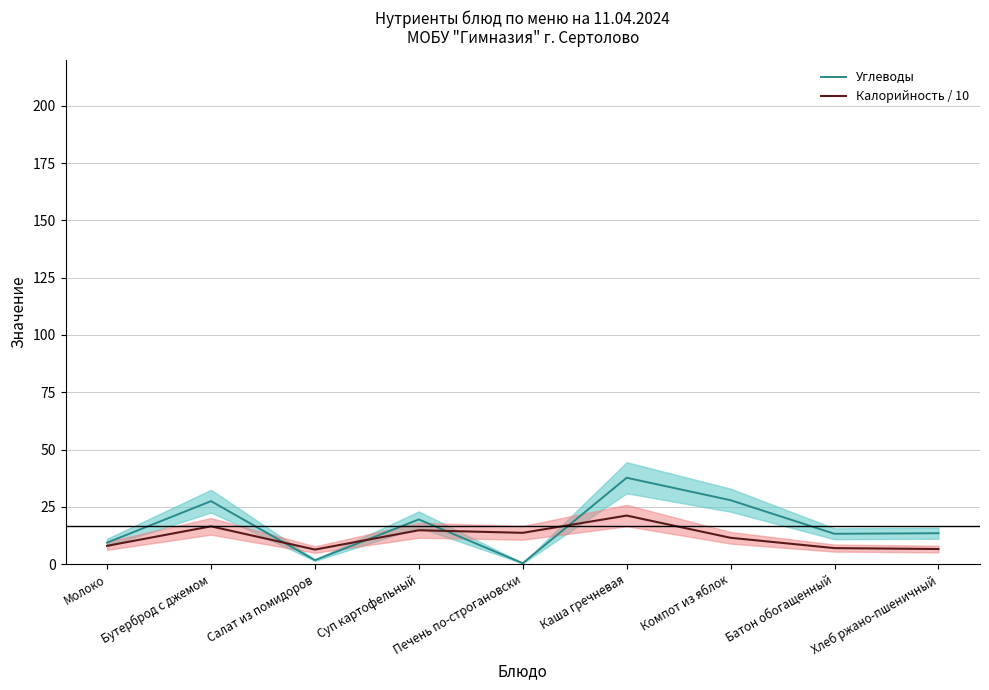

What is the average value of the Калорийность / 10 series?

11.7